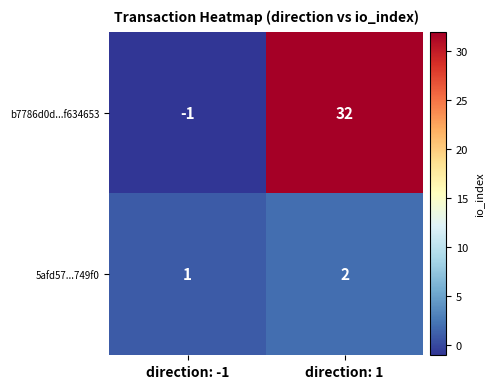

At which label is b7786d0d...f634653 closest to 15?

direction: -1